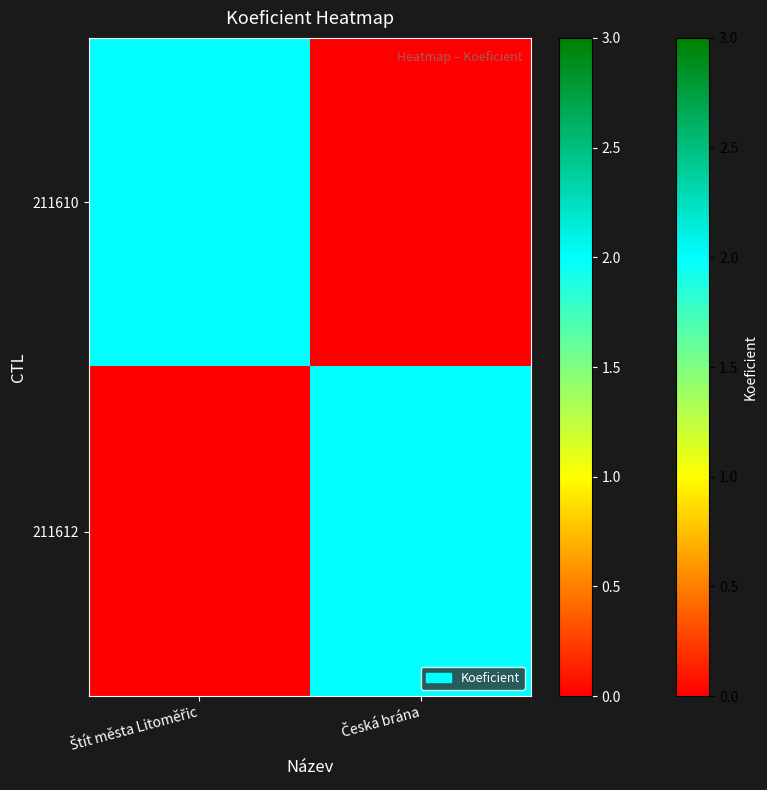

At which category is the sum across all series the highest?

Štít města Litoměřic